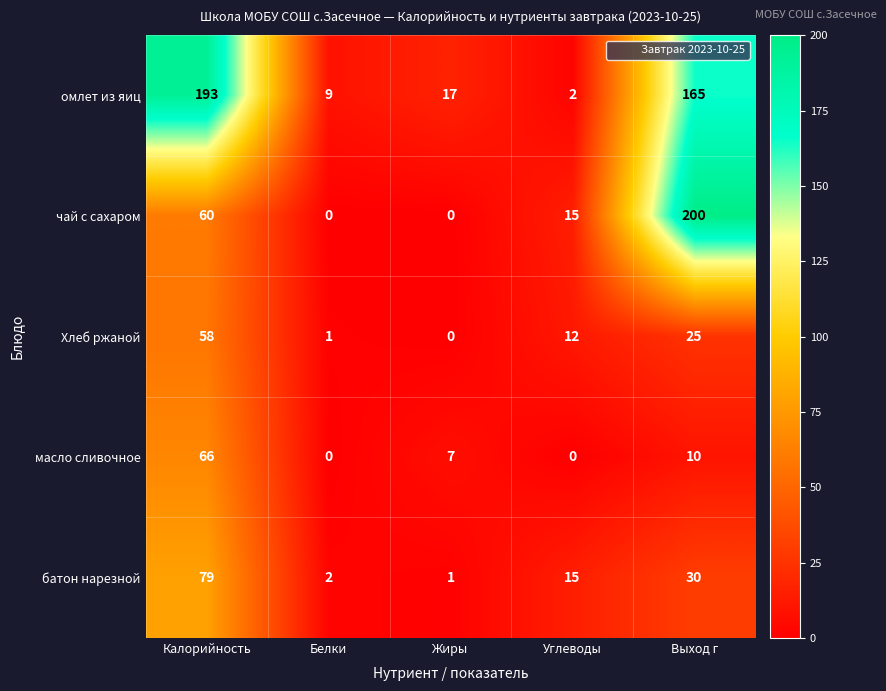

Rank the series at Калорийность from highest to lowest value.

омлет из яиц, батон нарезной, масло сливочное, чай с сахаром, Хлеб ржаной